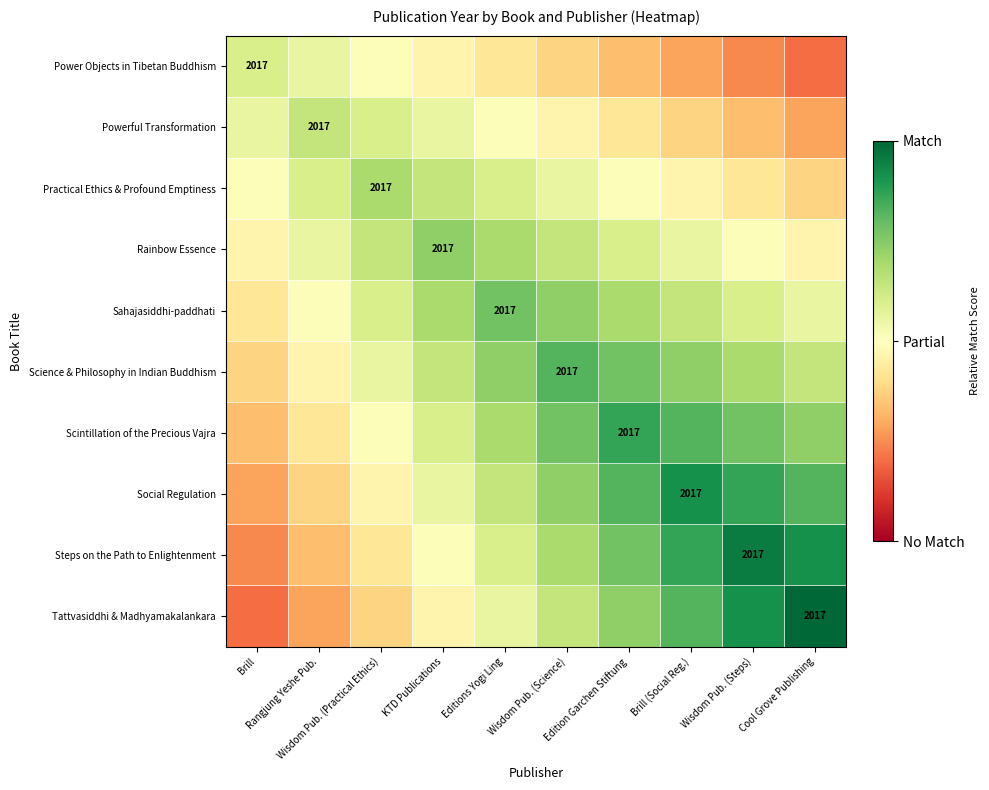

At which category does the chart reach its peak across all series?

Cool Grove Publishing